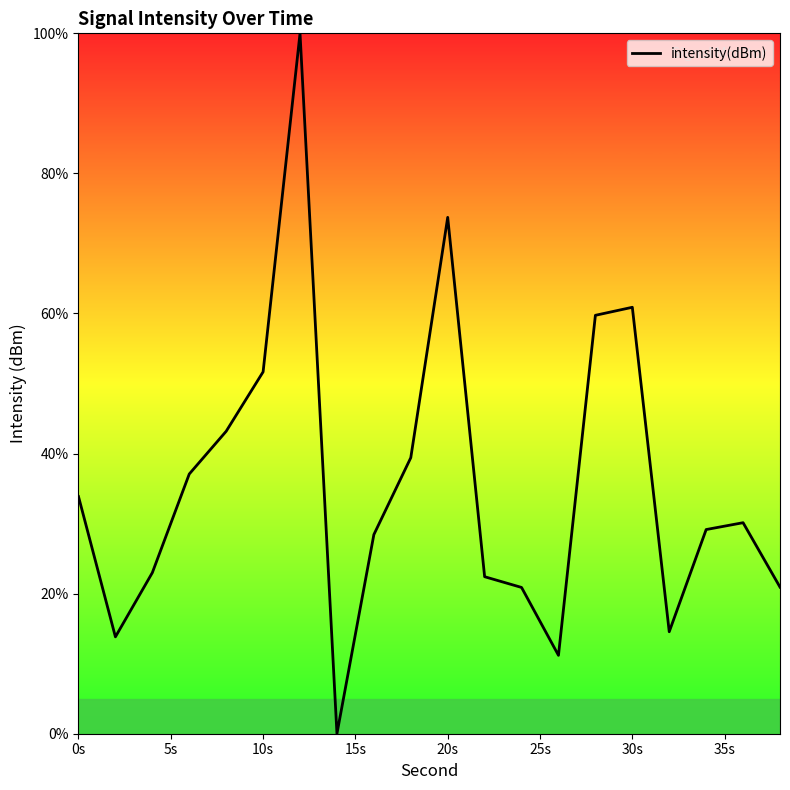

Reading left to right, what are all the values shown in this chart?

33.9	13.8	23.0	37.1	43.2	51.7	100.0	0.0	28.4	39.4	73.7	22.4	20.9	11.2	59.7	60.9	14.6	29.2	30.1	20.9